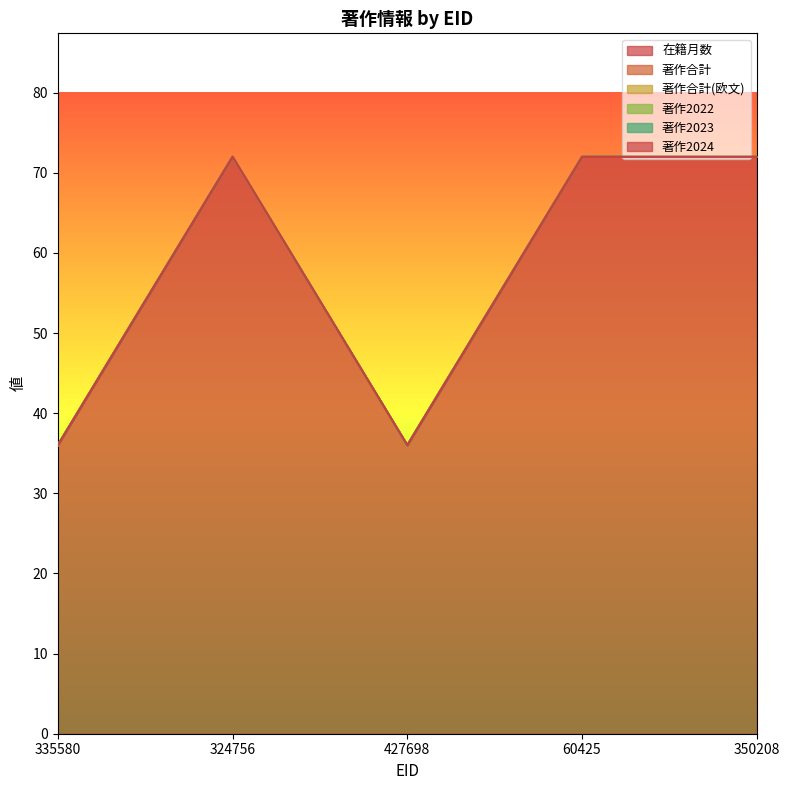

Rank the series by their maximum value, from lowest to highest.

著作合計, 著作合計(欧文), 著作2022, 著作2023, 著作2024, 在籍月数